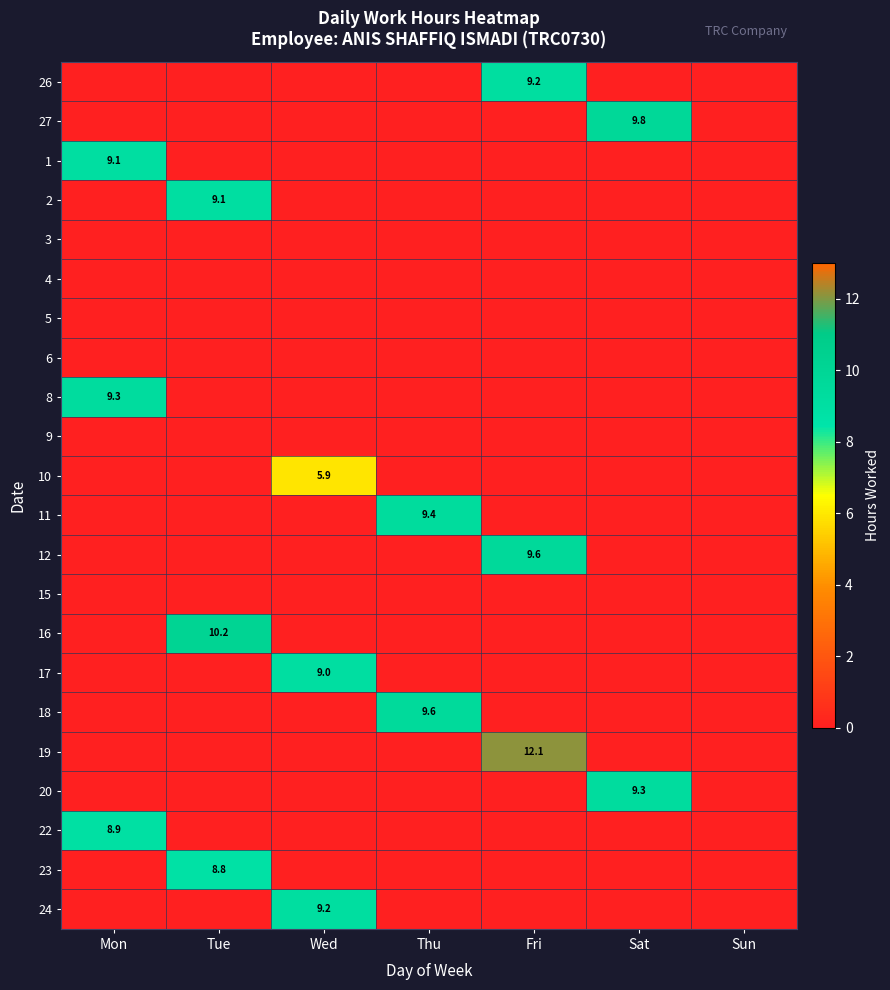

The 22 series shows 8.9 at Mon. True or false?

True